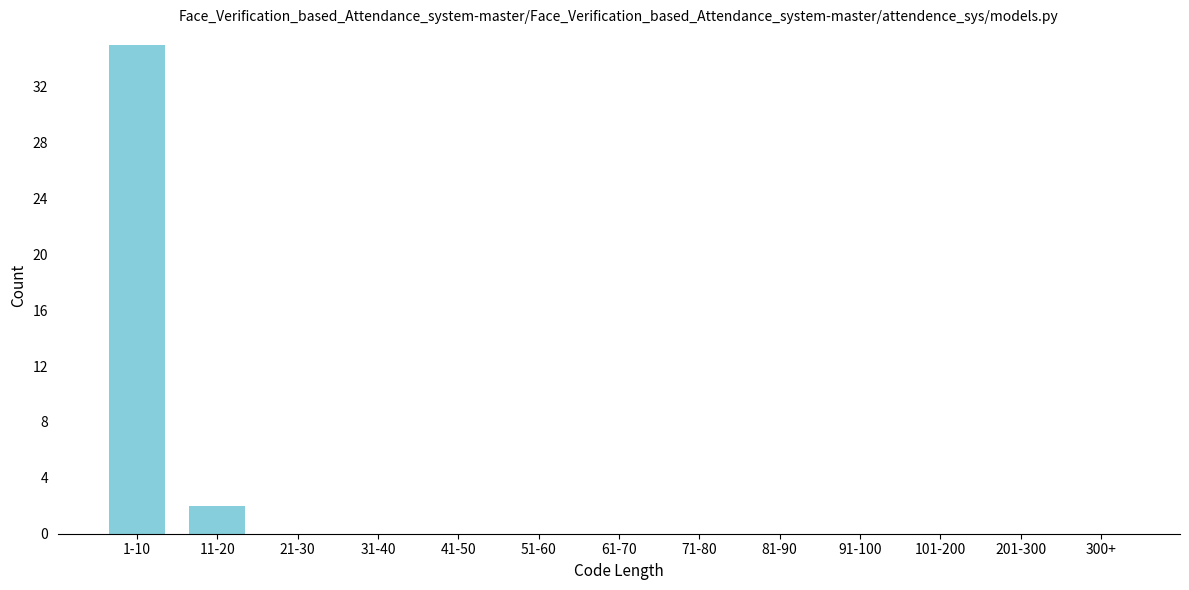

Reading left to right, list all the values displayed in this chart.

1-10=35	11-20=2	21-30=0	31-40=0	41-50=0	51-60=0	61-70=0	71-80=0	81-90=0	91-100=0	101-200=0	201-300=0	300+=0